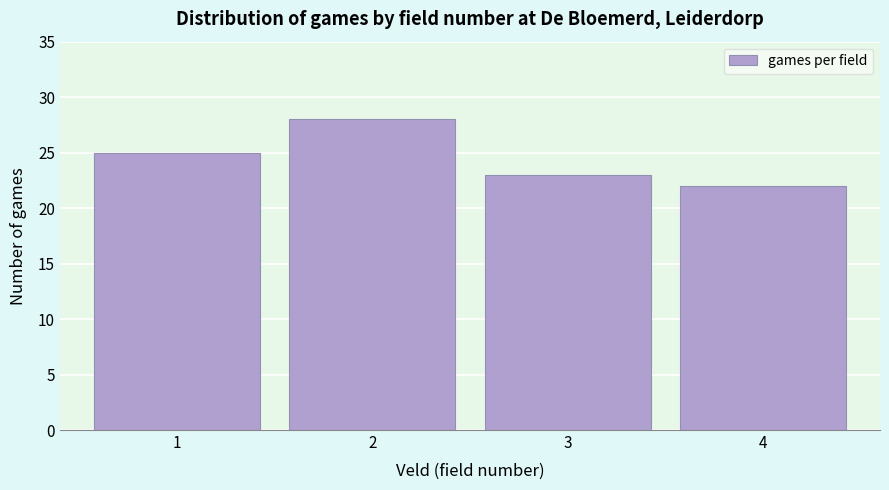

Reading left to right, extract all data points from this chart.

1=25	2=28	3=23	4=22